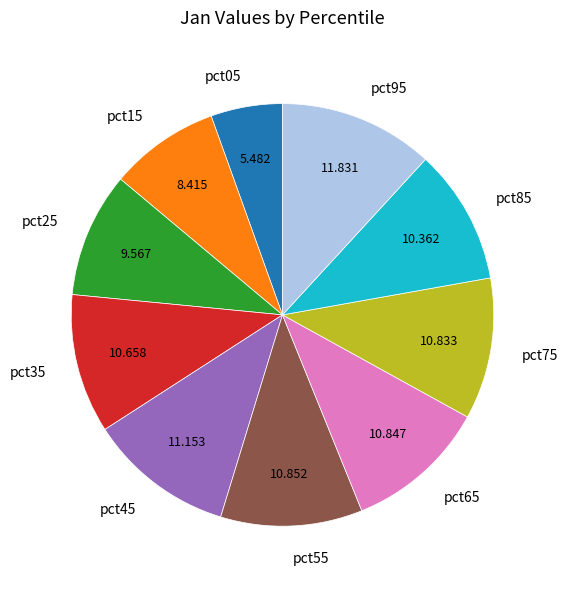

How many slices are in this pie chart?

10